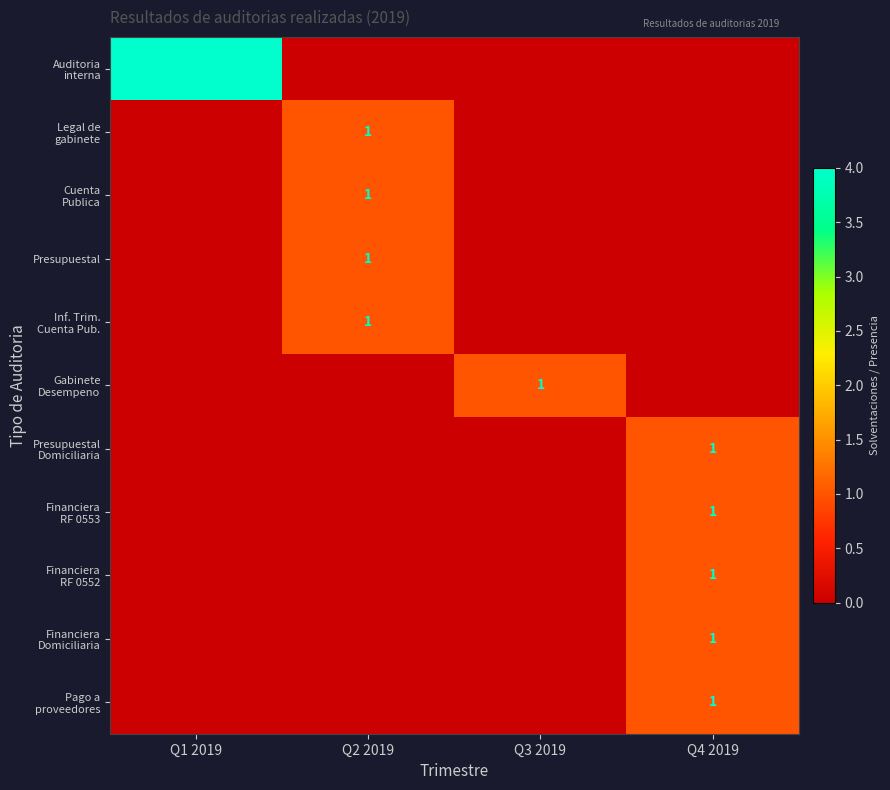

Count the Presupuestal Domiciliaria values in the range 0 to 1.

4